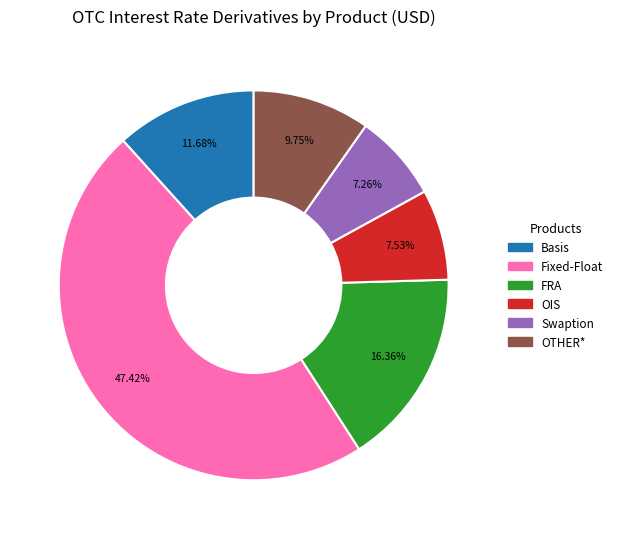

Approximately how many times larger is the value at Swaption compared to FRA?

0.4